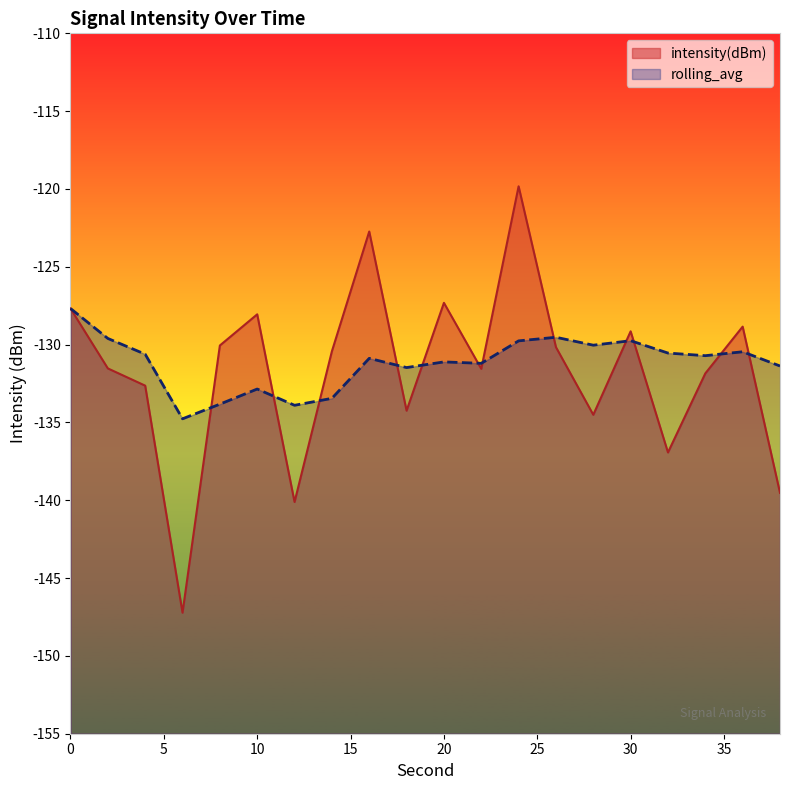

Rank the categories by rolling_avg value from lowest to highest.

6, 12, 8, 14, 10, 18, 38, 22, 20, 16, 34, 4, 32, 36, 28, 24, 30, 2, 26, 0